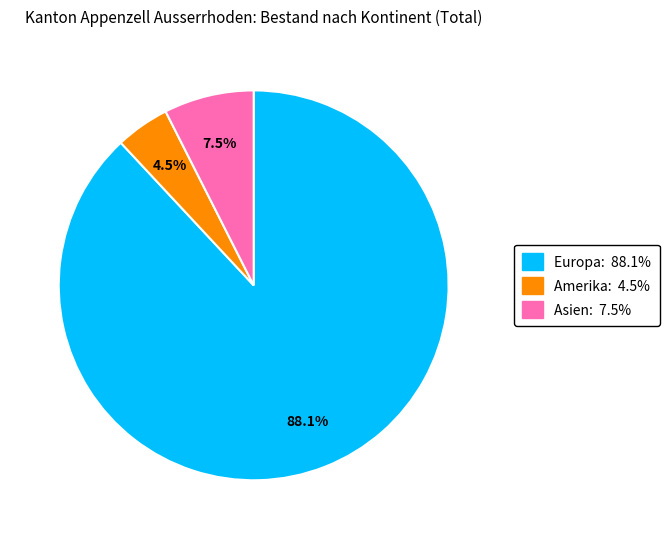

Is there any slice that represents more than half of the pie?

Yes